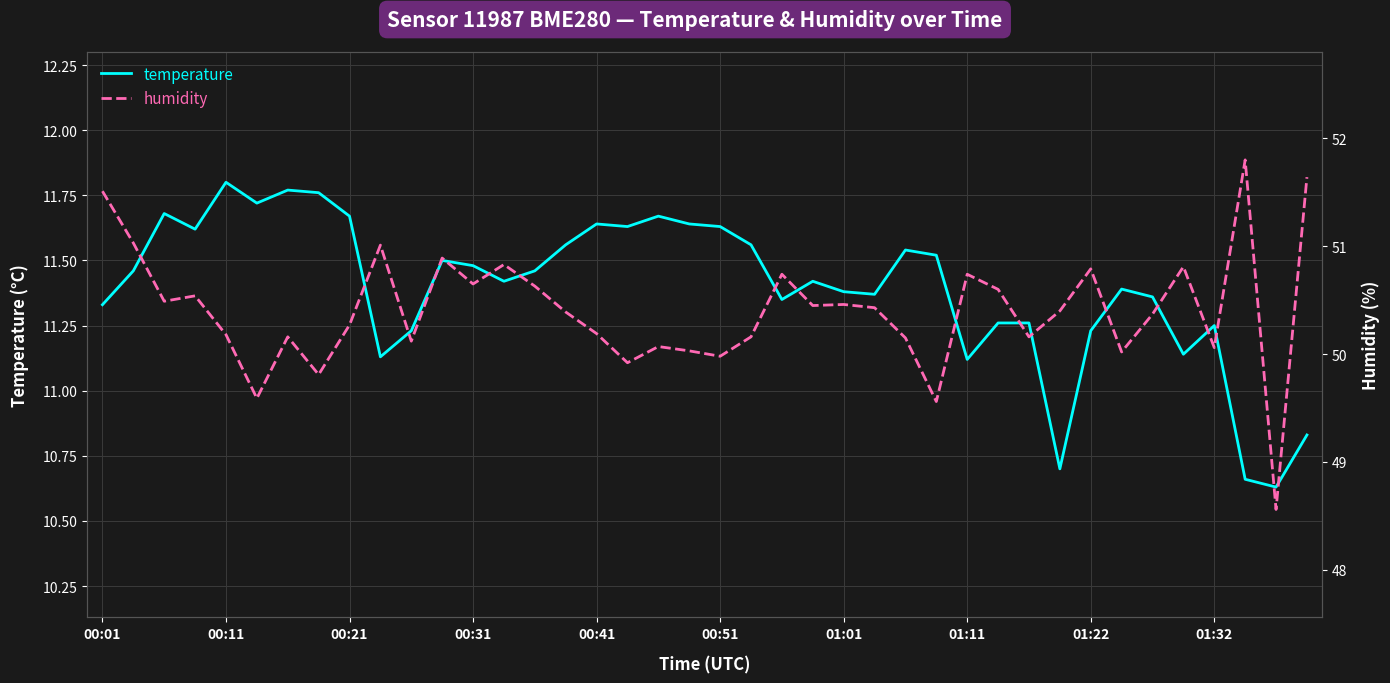

Where does the temperature series first go above 11?

00:01